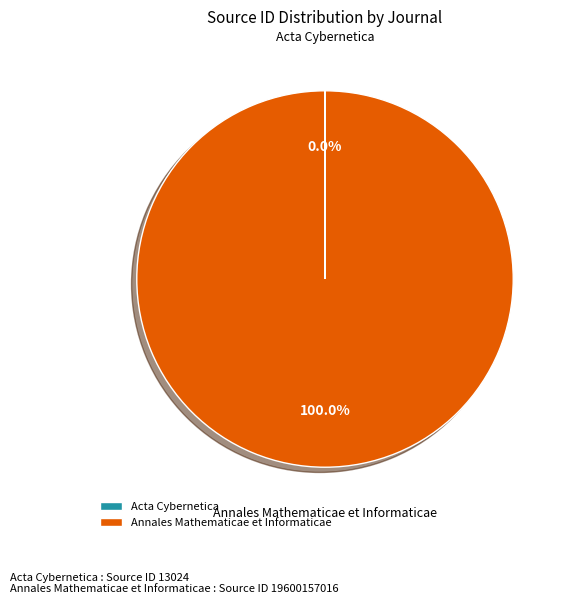

To the nearest percent, what percentage of the pie is Annales Mathematicae et Informaticae?

100%